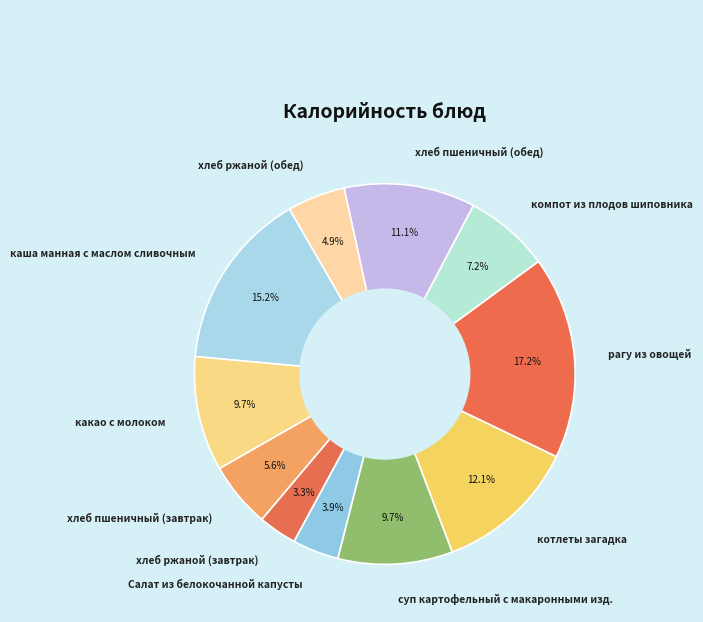

To the nearest percent, what is the difference between the largest and smallest slice percentages?

14%